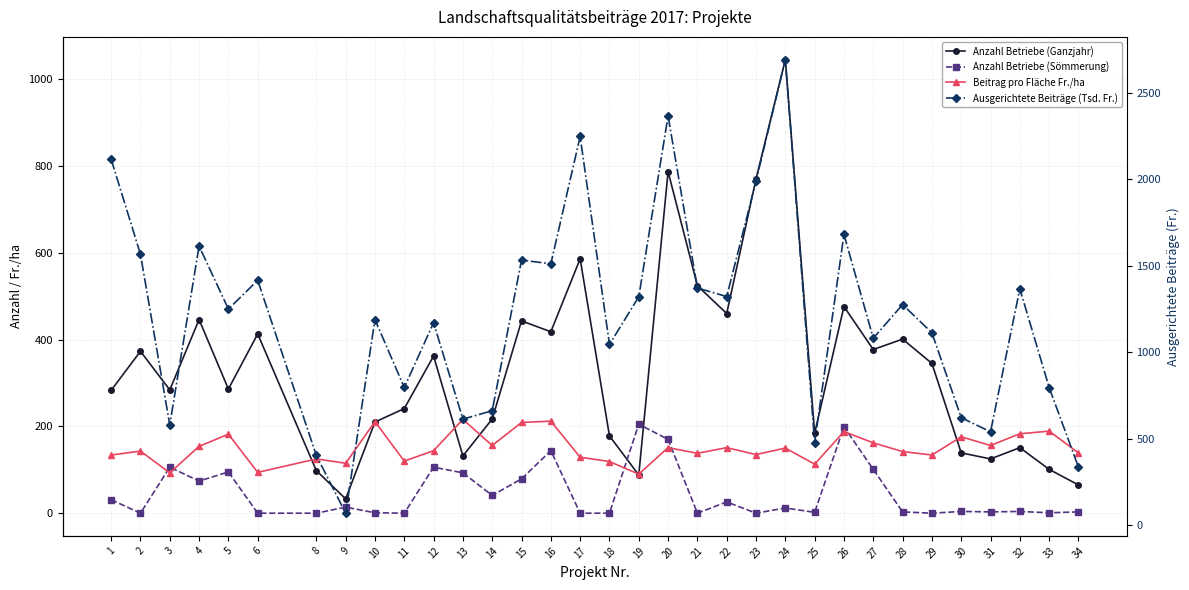

How many data points in Anzahl Betriebe (Ganzjahr) are less than 286?

16